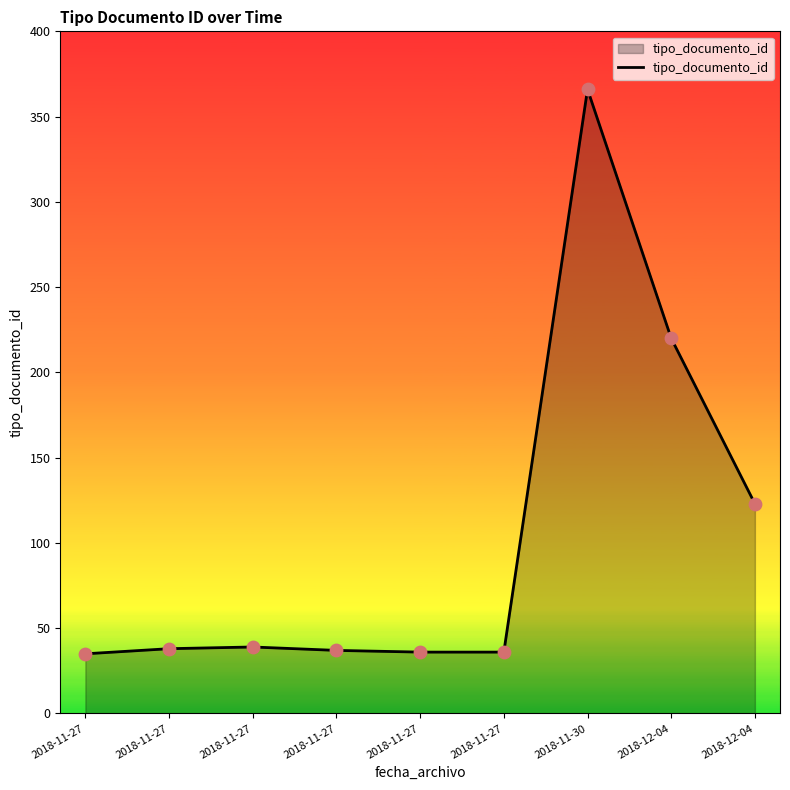

What is the change in value from 2018-11-27 to 2018-11-27?

-2